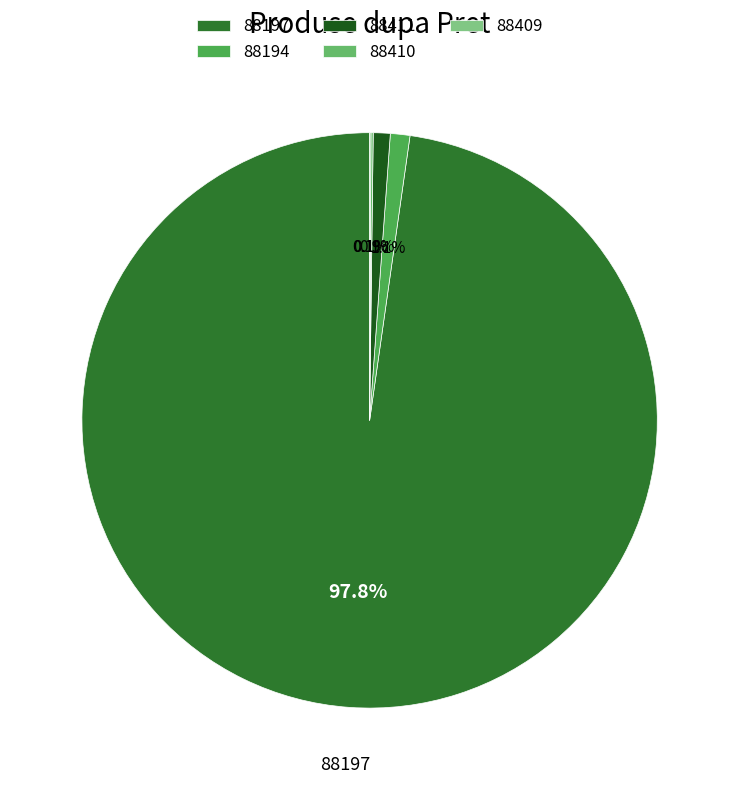

Which has a higher value, 88410 or 88409?

88410